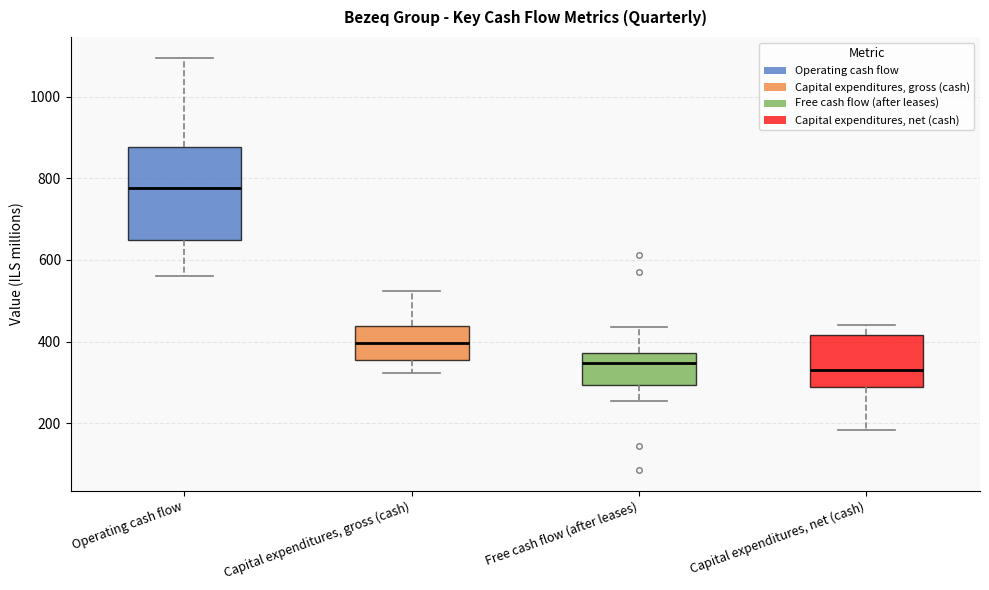

Reading left to right, read every box against the y-axis: the position of its median line, the range the box covers, and the ends of its whiskers. The values are not printed on the chart, so give them approximately, as read against the axis.

Operating cash flow: median 780, box 640 to 880, whiskers 560 to 1100
Capital expenditures, gross (cash): median 400, box 360 to 440, whiskers 320 to 520
Free cash flow (after leases): median 340, box 300 to 380, whiskers 260 to 440
Capital expenditures, net (cash): median 340, box 280 to 420, whiskers 180 to 440